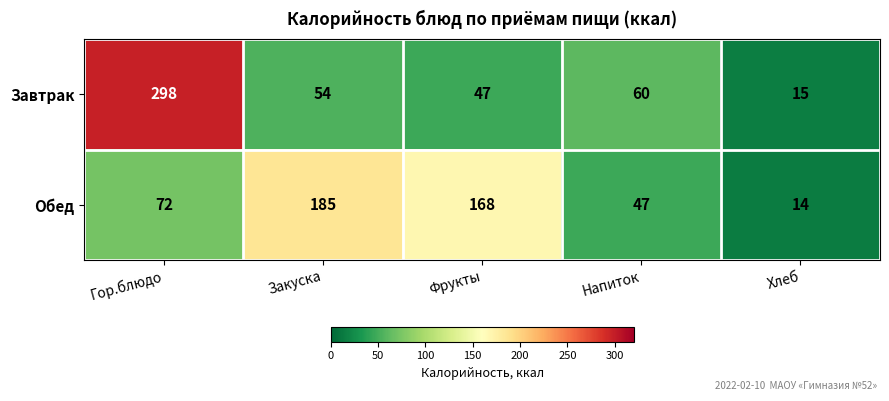

Reading right to left, what are all the values shown in this chart?

Завтрак: 15	60	47	54	298
Обед: 14	47	168	185	72